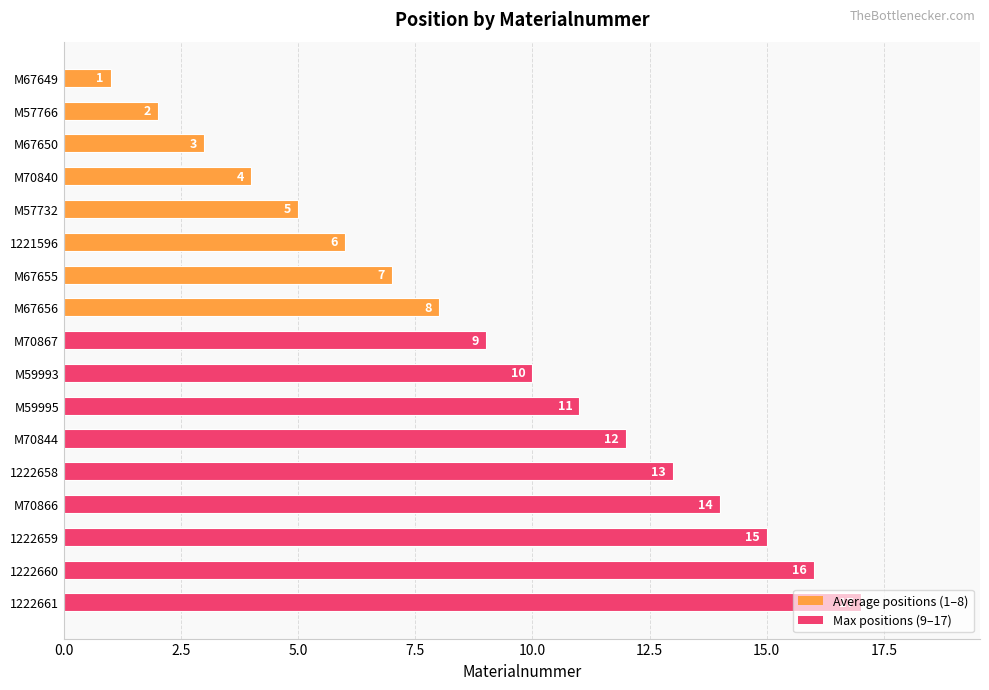

Rank the categories by value from lowest to highest.

M67649, M57766, M67650, M70840, M57732, 1221596, M67655, M67656, M70867, M59993, M59995, M70844, 1222658, M70866, 1222659, 1222660, 1222661